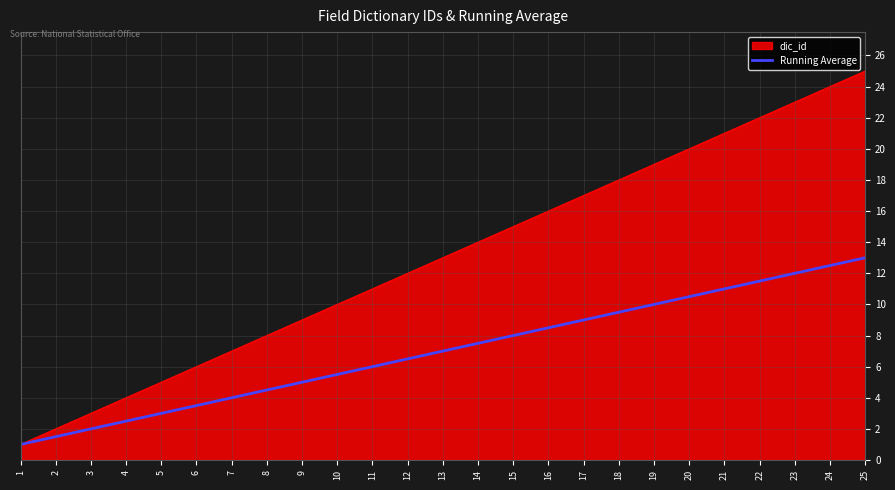

Rank the categories by dic_id value from highest to lowest.

25, 24, 23, 22, 21, 20, 19, 18, 17, 16, 15, 14, 13, 12, 11, 10, 9, 8, 7, 6, 5, 4, 3, 2, 1